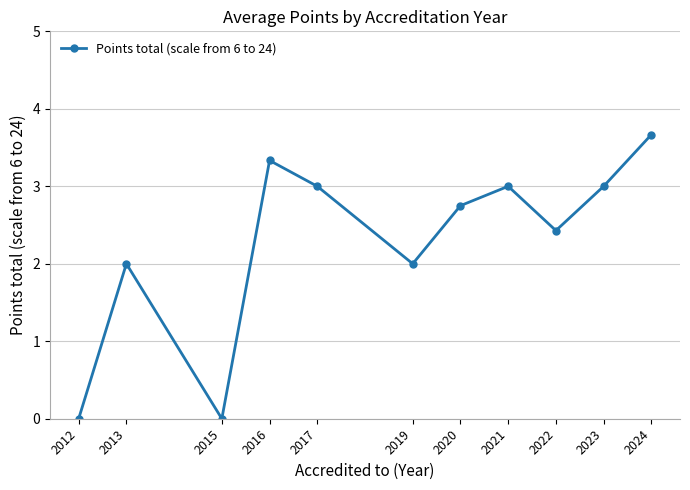

How many lines are shown in the chart?

1